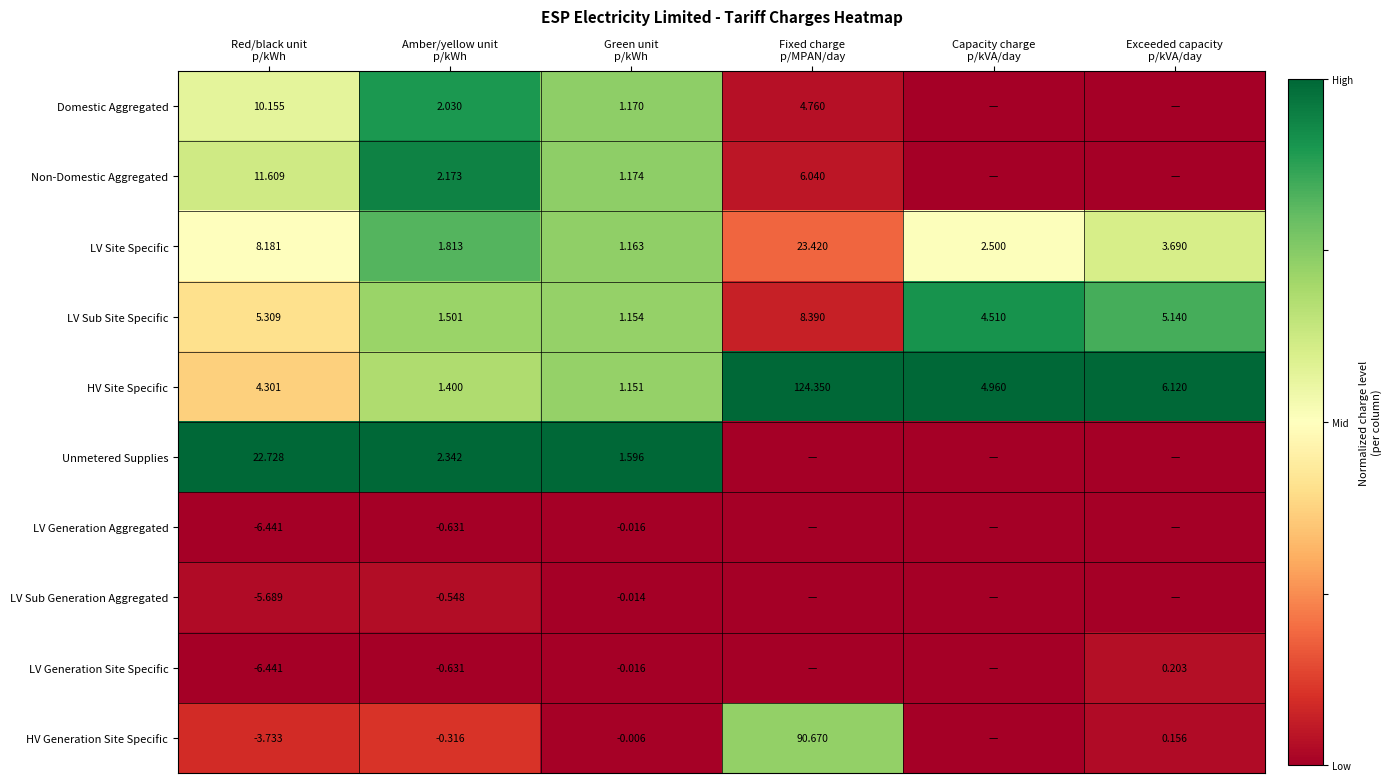

What is the sum of the LV Site Specific values at Green unit p/kWh and Capacity charge p/kVA/day?

1.2